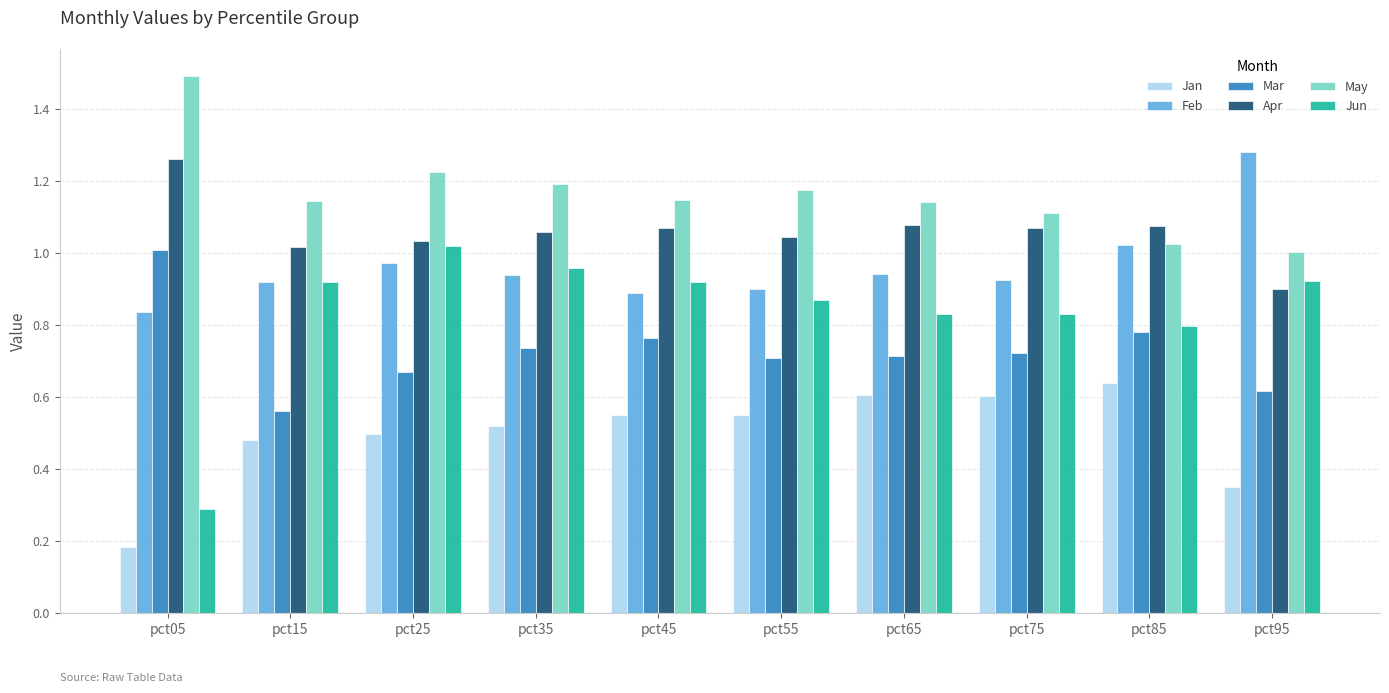

The Apr series shows 1.5 at pct95. True or false?

False